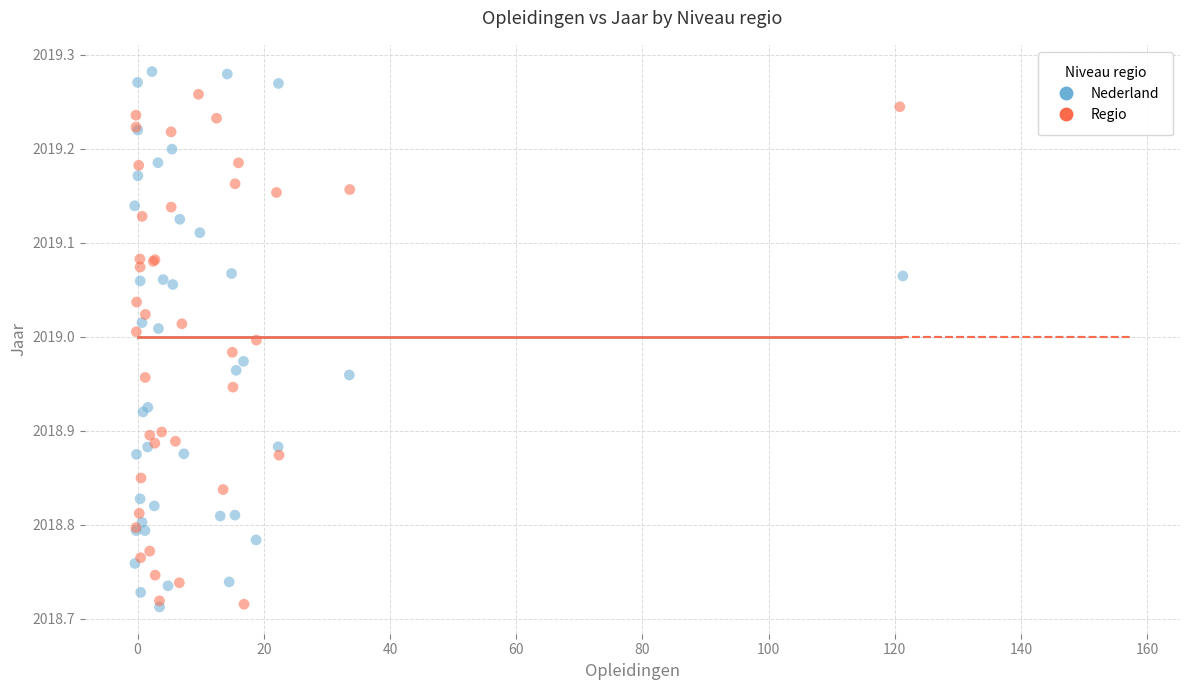

What are all the series names shown in the legend?

Nederland, Regio